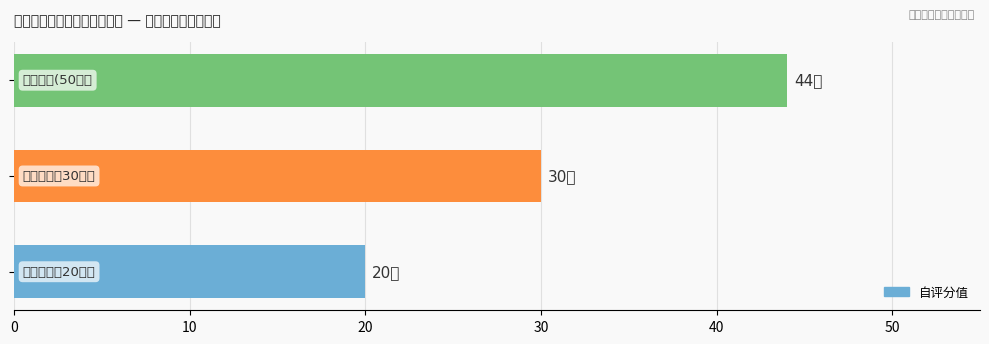

Reading bottom to top, extract all data points from this chart.

20	30	44